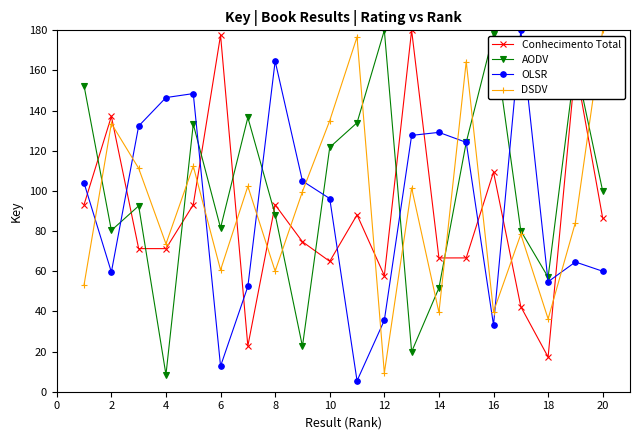

How many interior local peaks does the AODV series have?

6